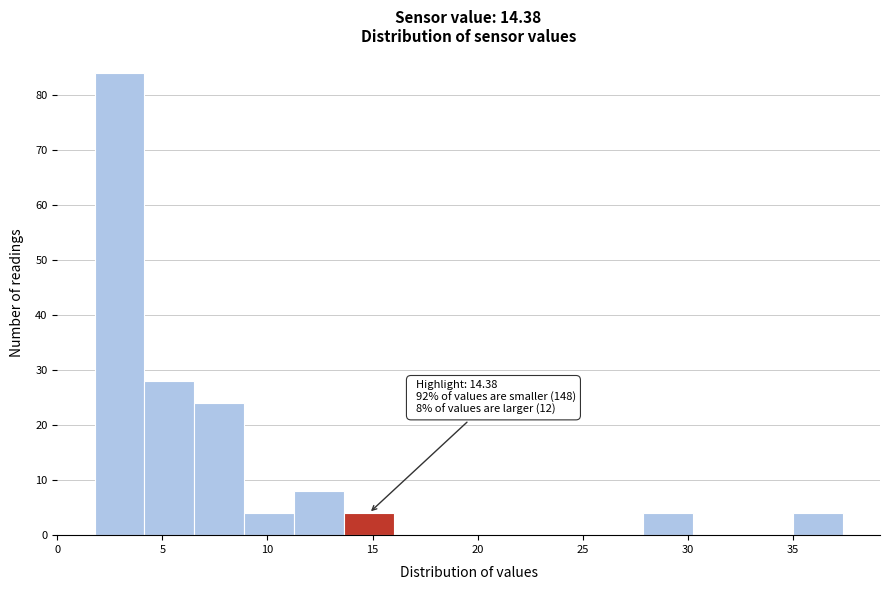

Over which range of the x-axis is the bar tallest?

2.0 to 4.0